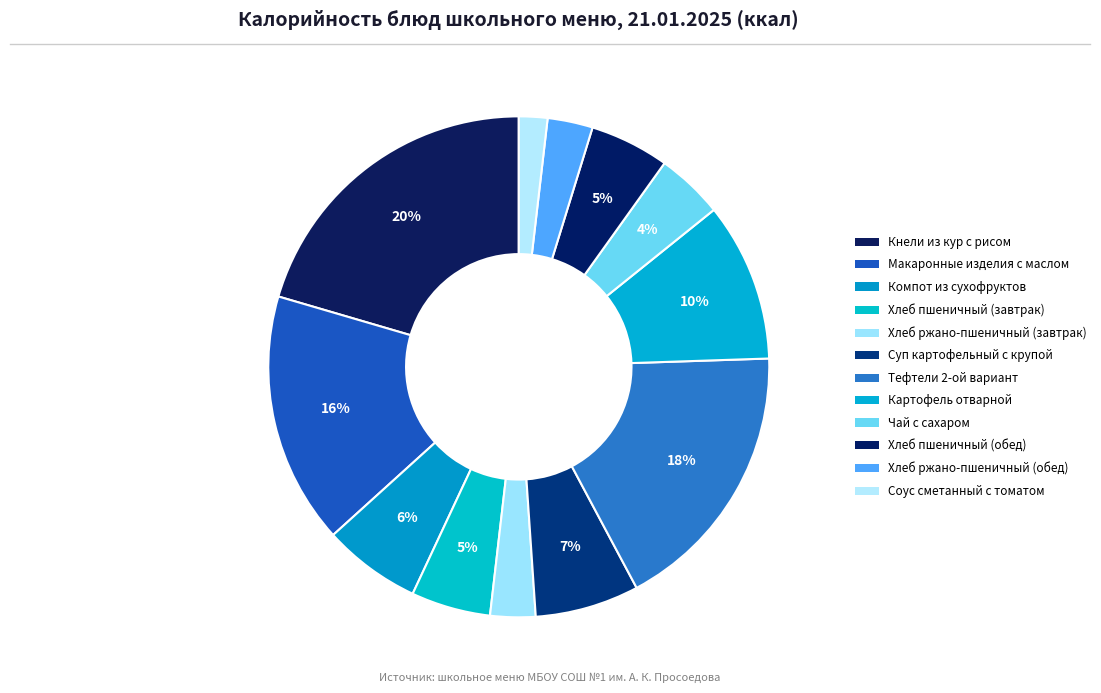

Rank the categories by value from highest to lowest.

Кнели из кур с рисом, Тефтели 2-ой вариант, Макаронные изделия с маслом, Картофель отварной, Суп картофельный с крупой, Компот из сухофруктов, Хлеб пшеничный (завтрак), Хлеб пшеничный (обед), Чай с сахаром, Хлеб ржано-пшеничный (завтрак), Хлеб ржано-пшеничный (обед), Соус сметанный с томатом